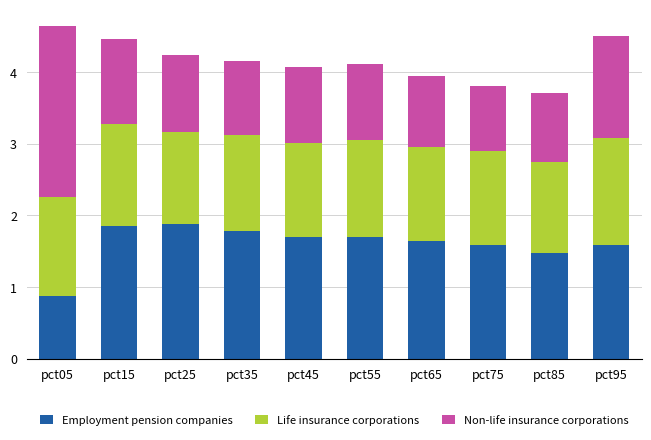

What is the total value across all series at pct55?

4.1